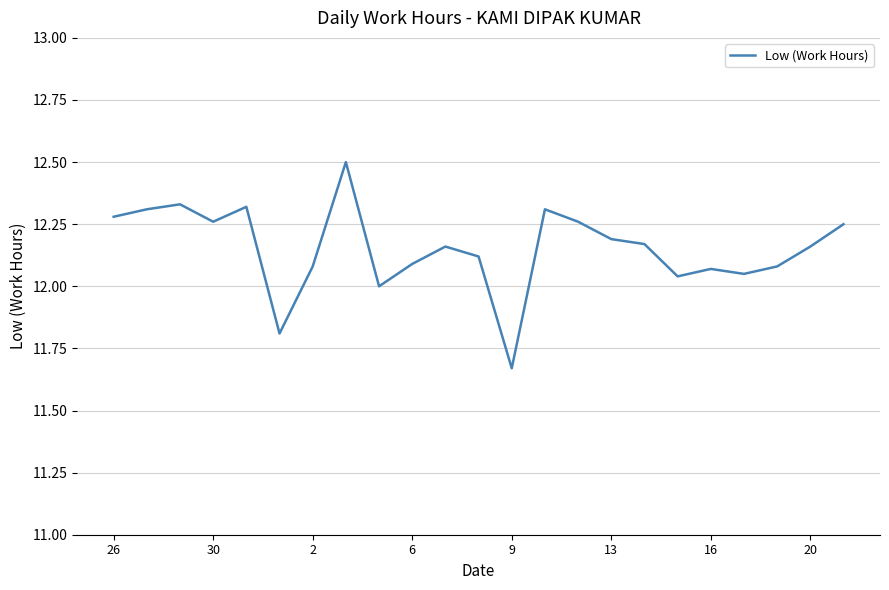

What is the greatest value displayed?

12.5